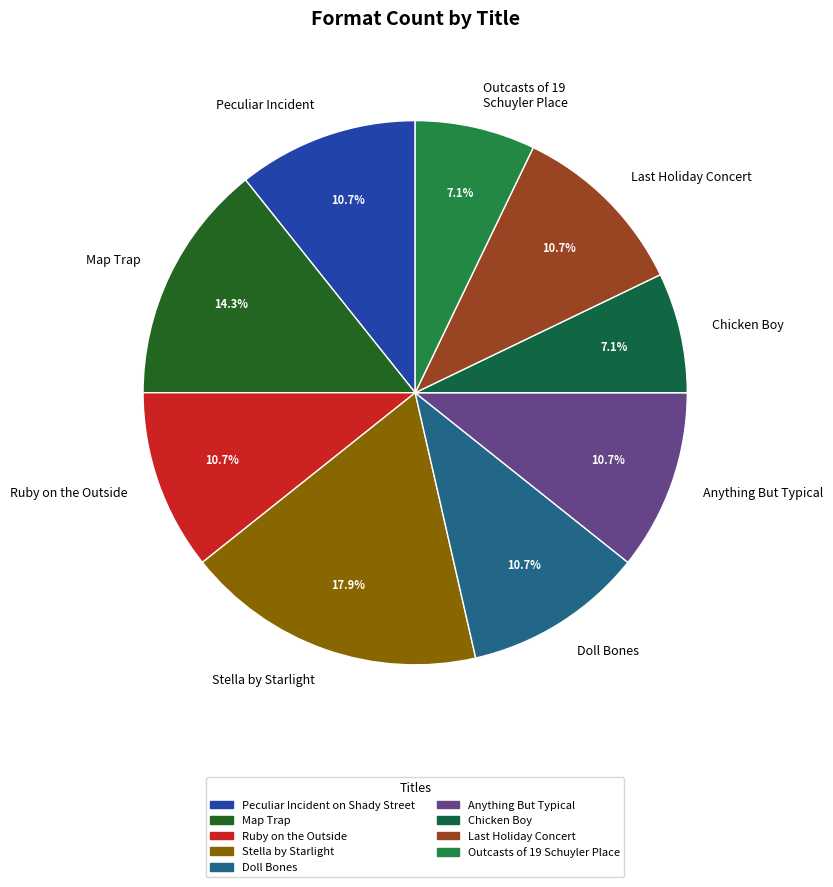

Which slice is the largest?

Stella by Starlight